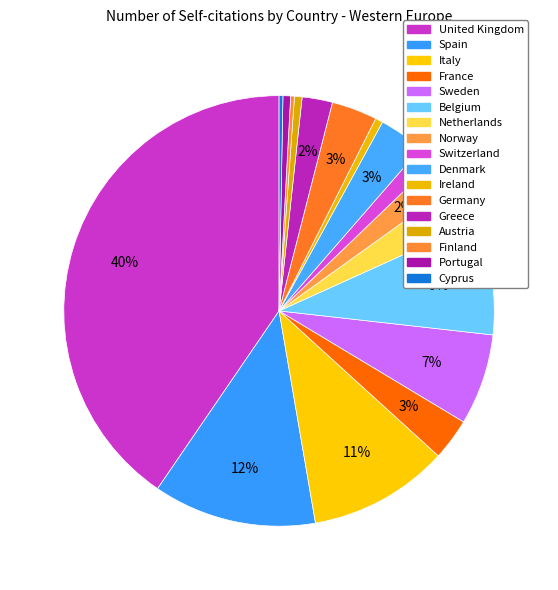

Is there a majority slice in this chart?

No